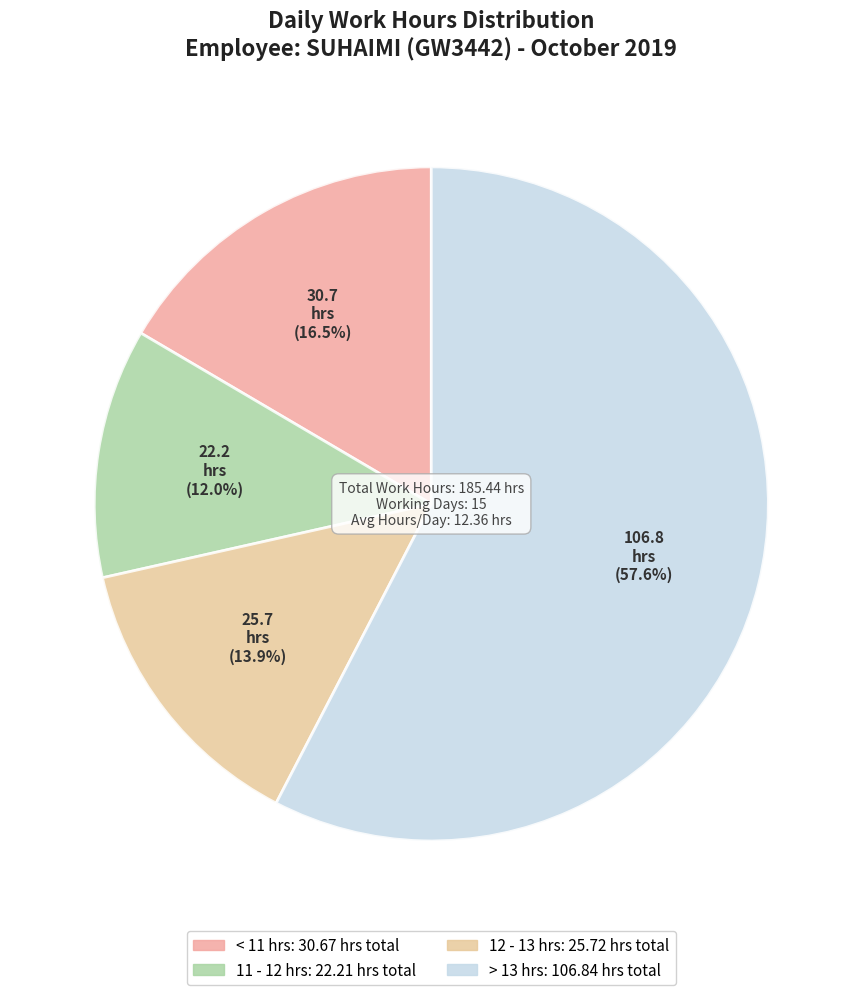

Is there a majority slice in this chart?

Yes